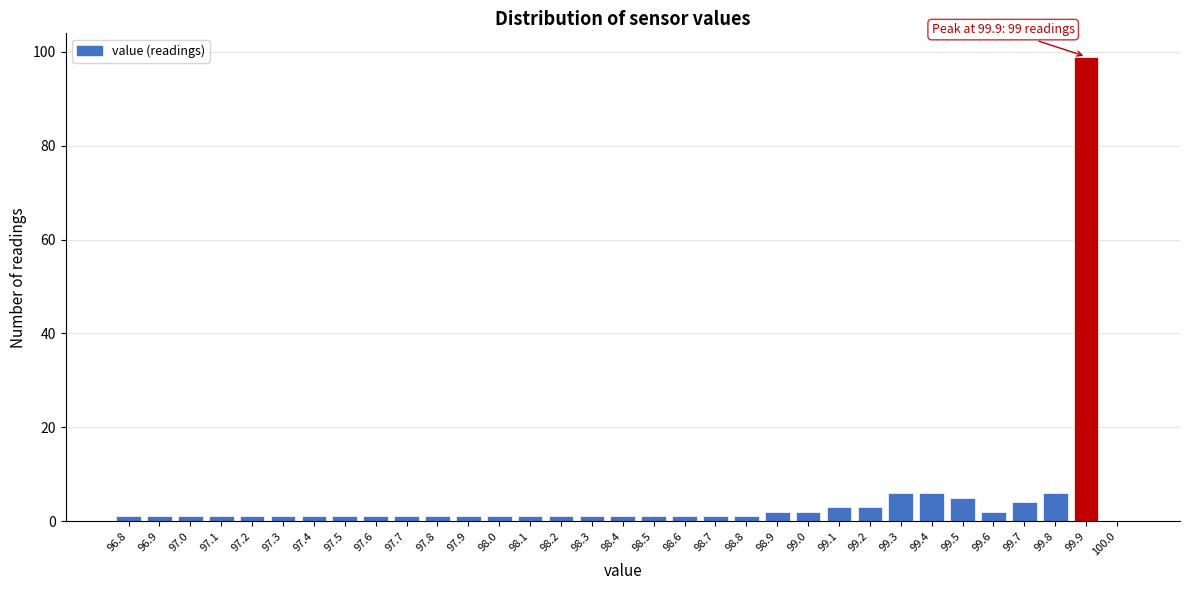

Over which range of the x-axis is the bar tallest?

99.85 to 99.95